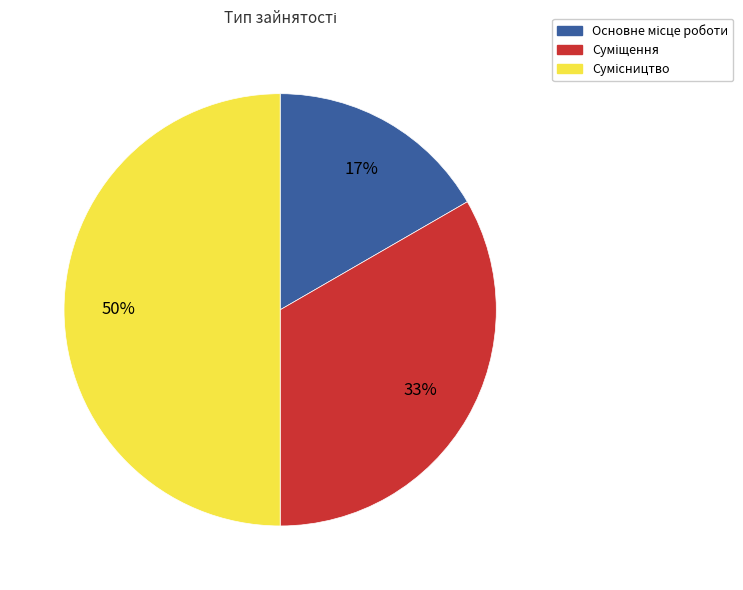

To the nearest percent, what is the average slice percentage?

33%